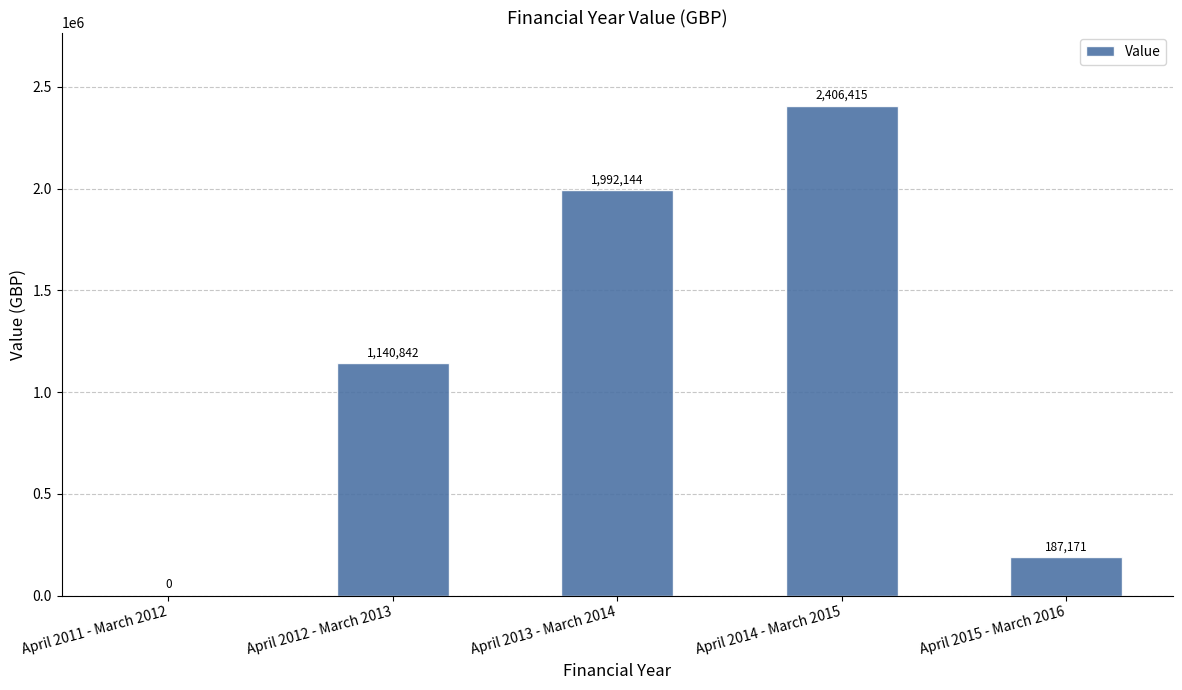

What is the difference between the values at April 2015 - March 2016 and April 2012 - March 2013?

953671